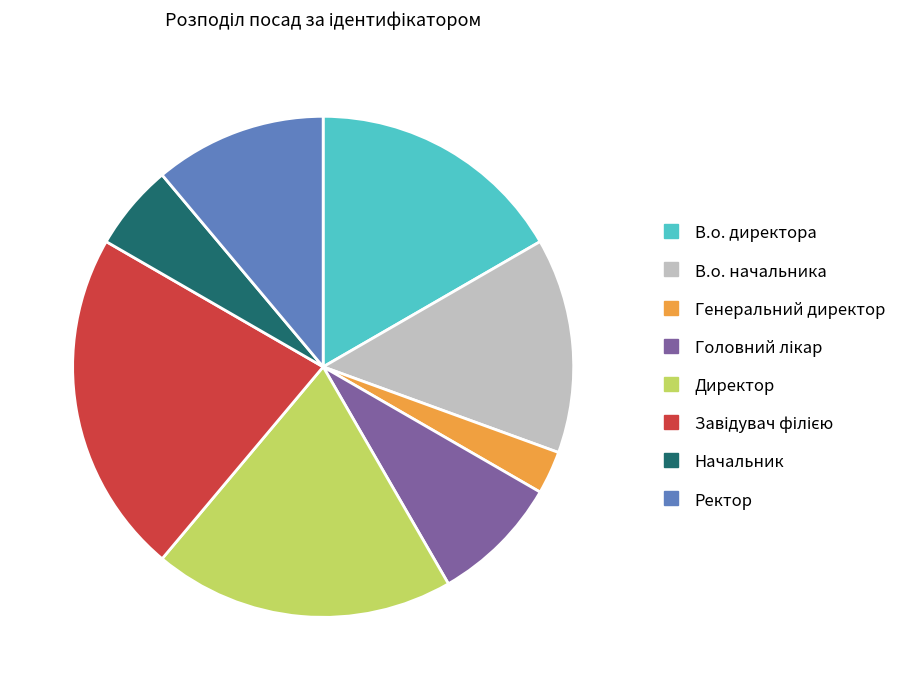

Does В.о. директора account for over 50% of the chart?

No